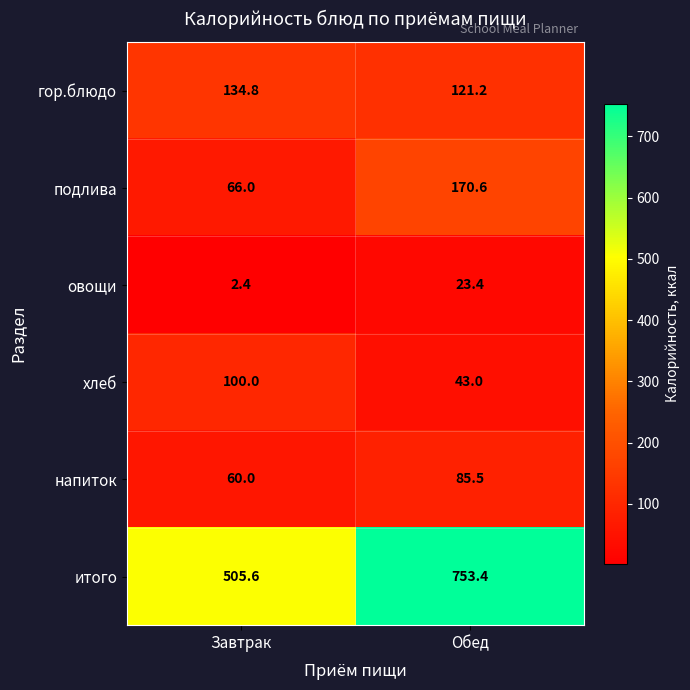

Reading left to right, transcribe all the data shown in this chart.

гор.блюдо: 134.8	121.2
подлива: 66.0	170.6
овощи: 2.4	23.4
хлеб: 100.0	43.0
напиток: 60.0	85.5
итого: 505.6	753.4